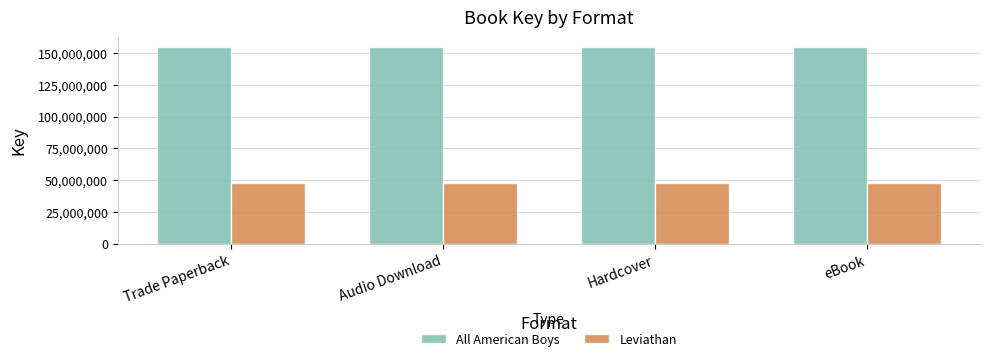

True or false: All American Boys has a value of 272853317 at Hardcover.

False